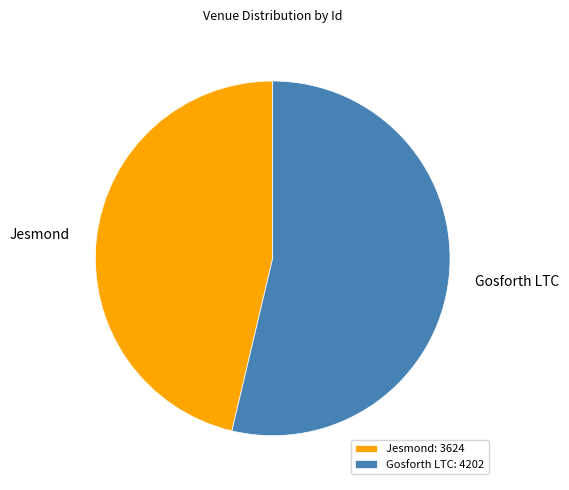

Is there a majority slice in this chart?

Yes